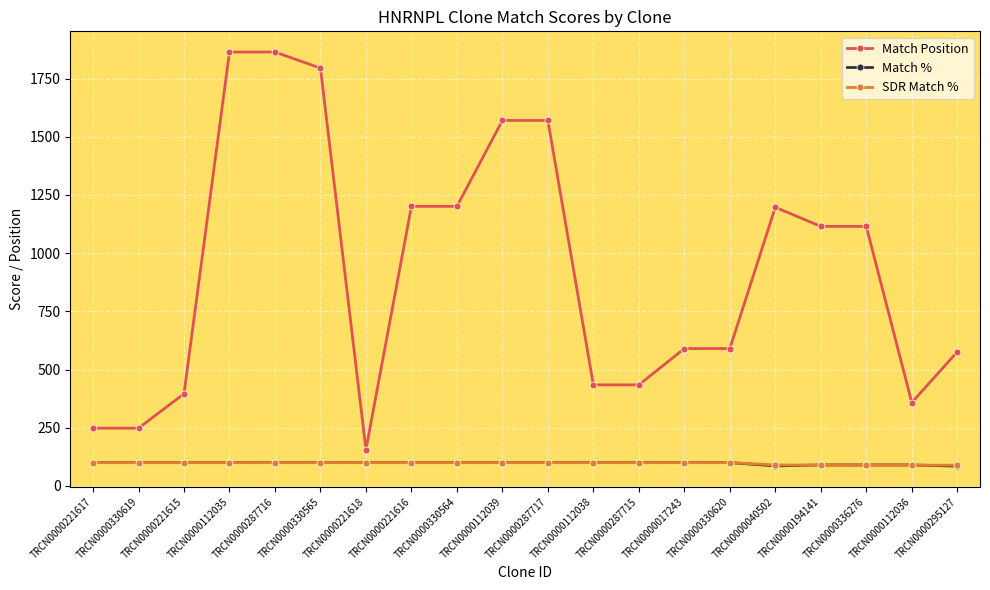

What is the difference between the maximum and minimum values in the Match Position series?

1708